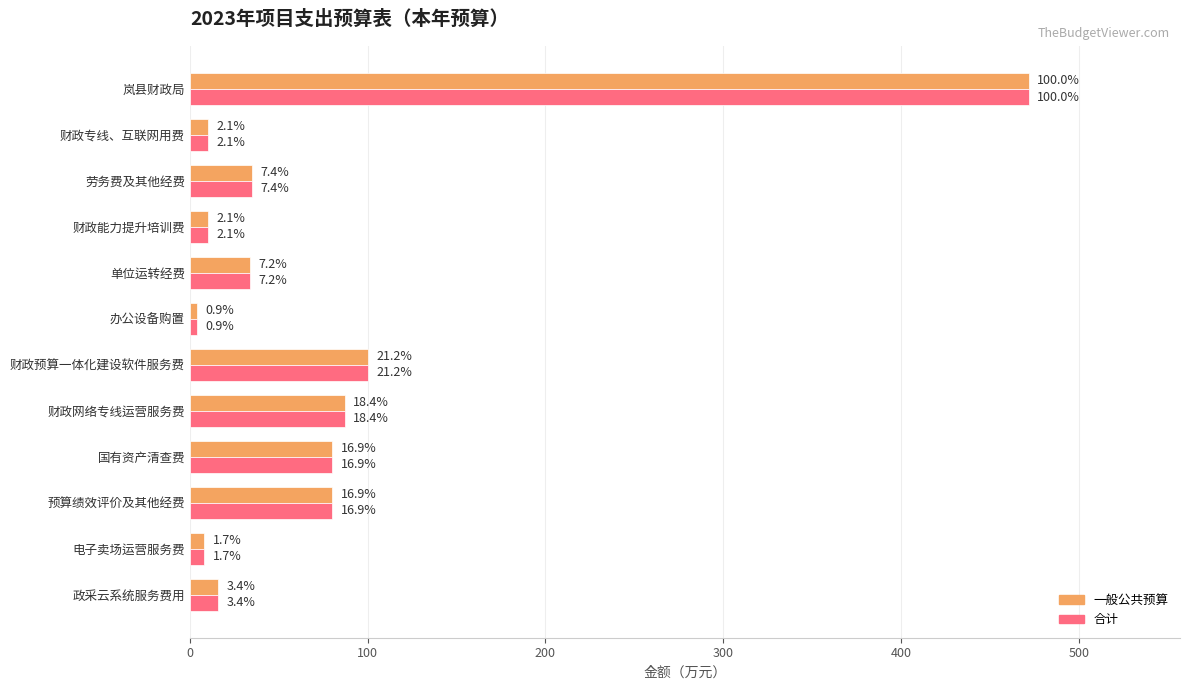

What are all the series names shown in the legend?

一般公共预算, 合计